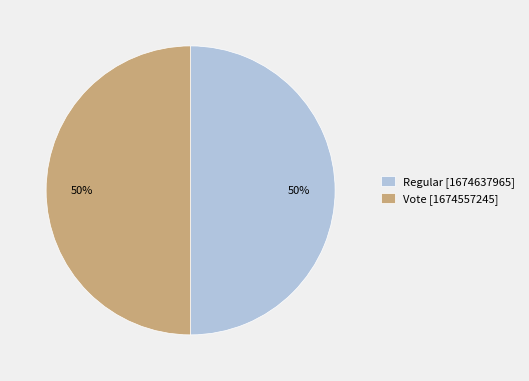

Approximately how many times larger is the value at Vote compared to Regular?

1.0